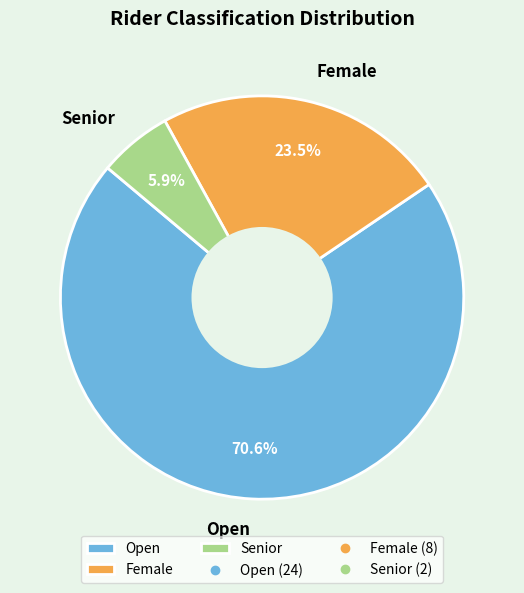

Rank the categories by value from highest to lowest.

Open, Female, Senior